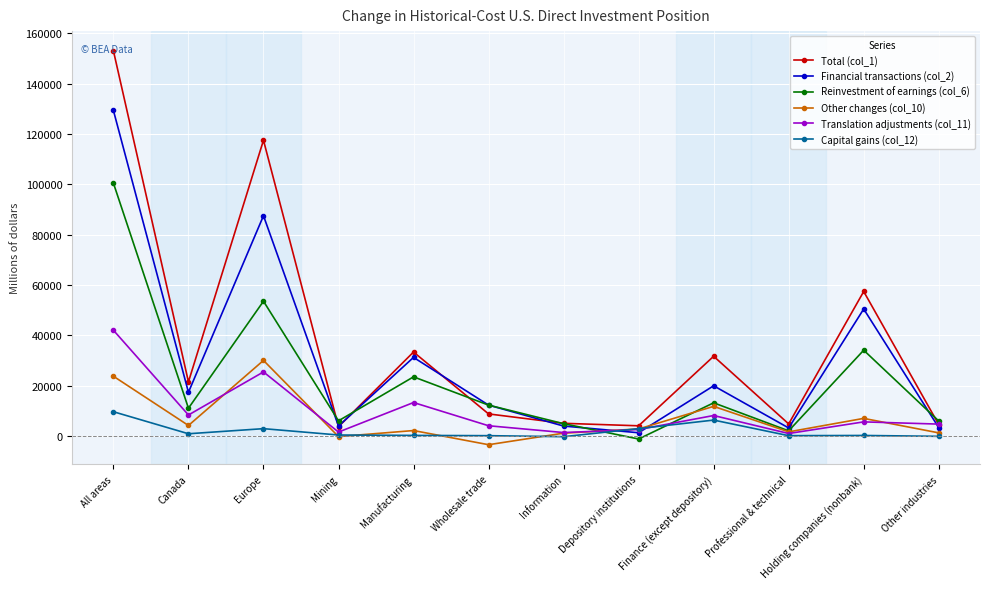

What is the difference between the Total (col_1) values at Holding companies (nonbank) and All areas?

95668